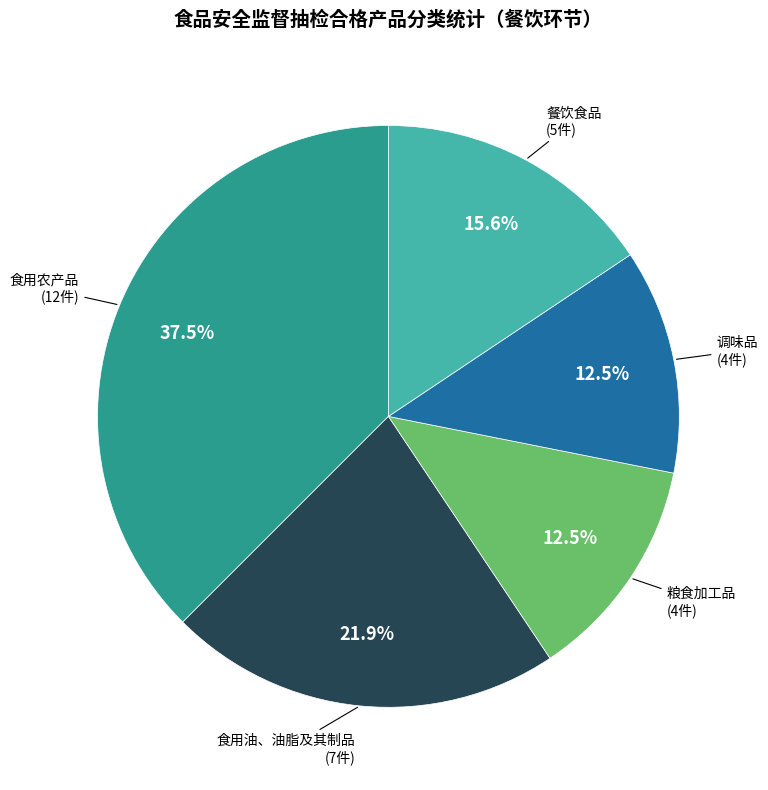

Does any single category account for the majority?

No